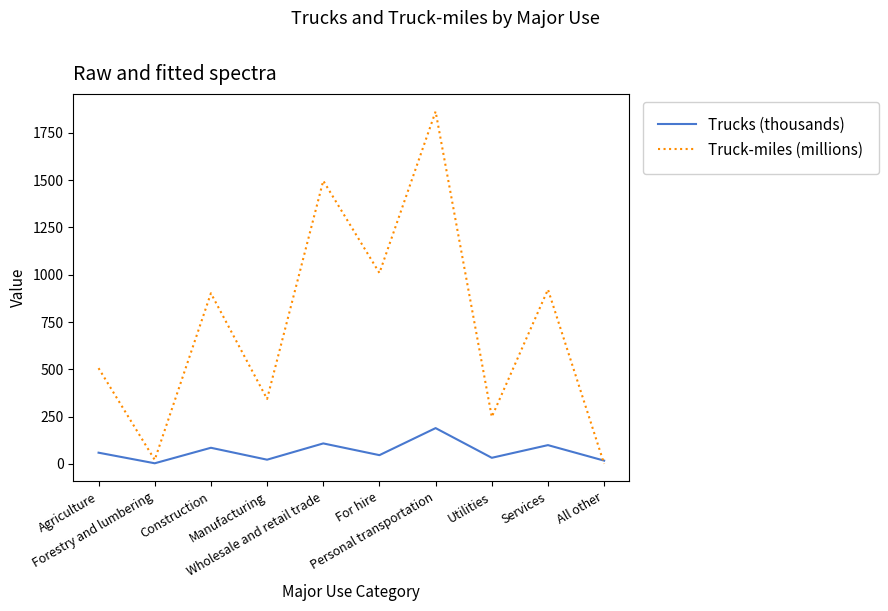

Which series has the widest spread of values?

Truck-miles (millions)